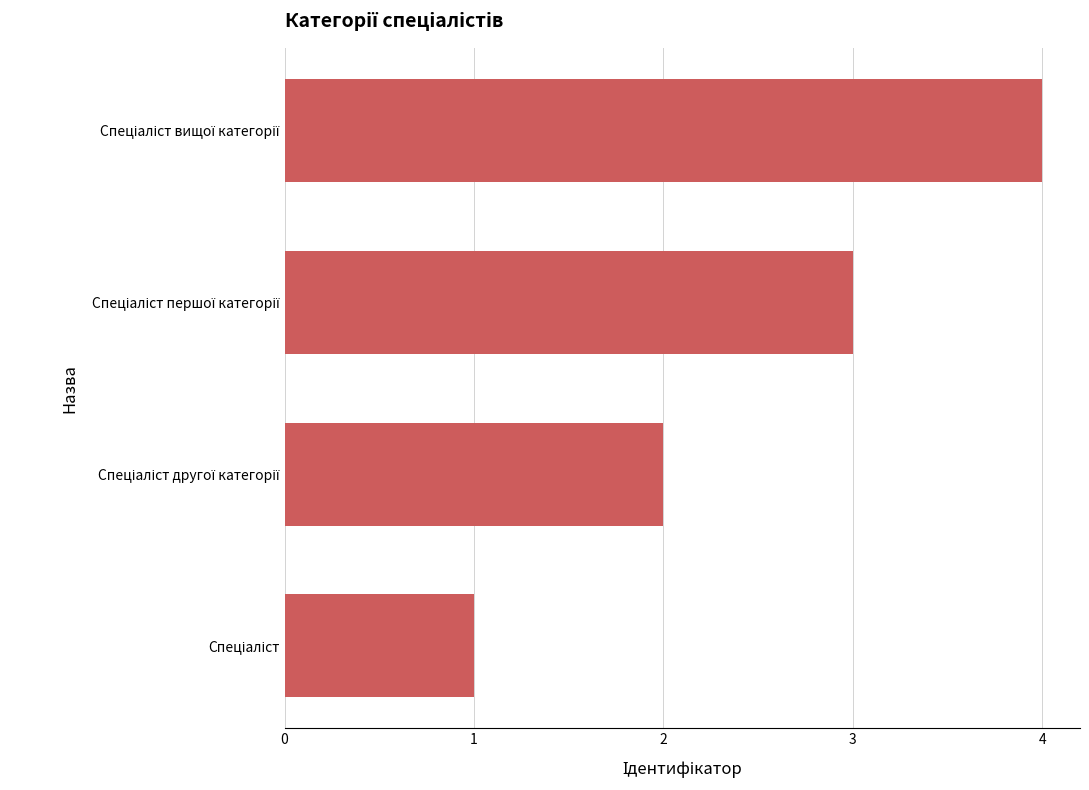

Are the bars horizontal?

Yes